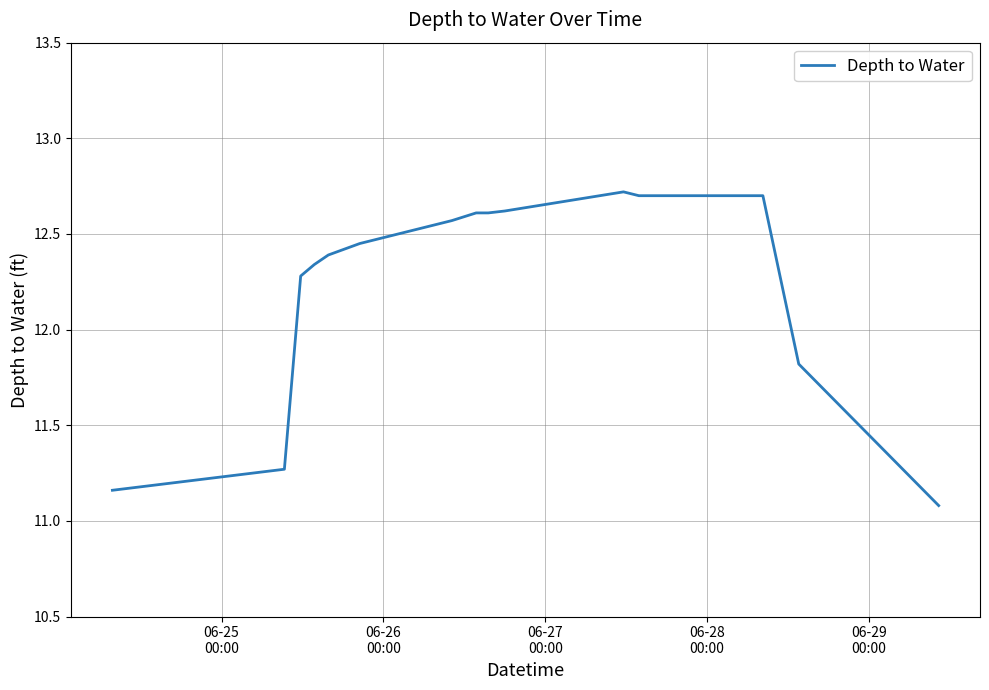

What is the minimum value shown in the chart?

11.1